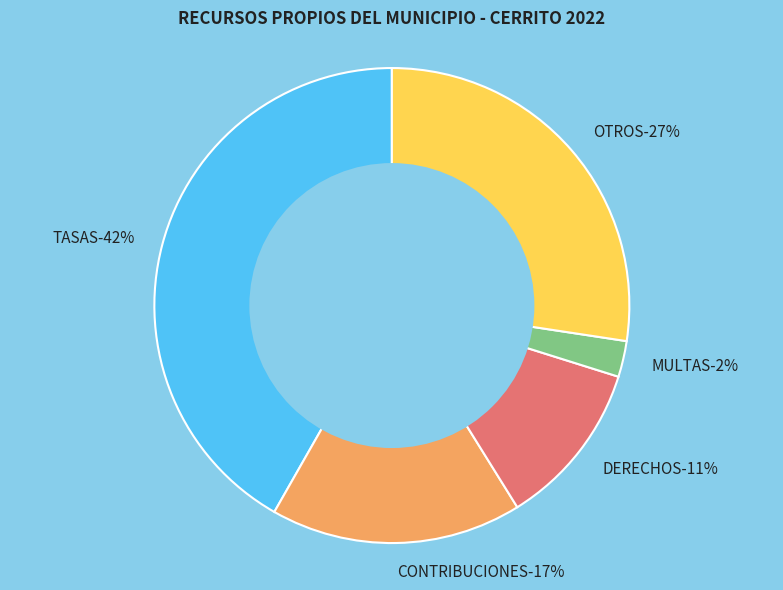

Is there a majority slice in this chart?

No